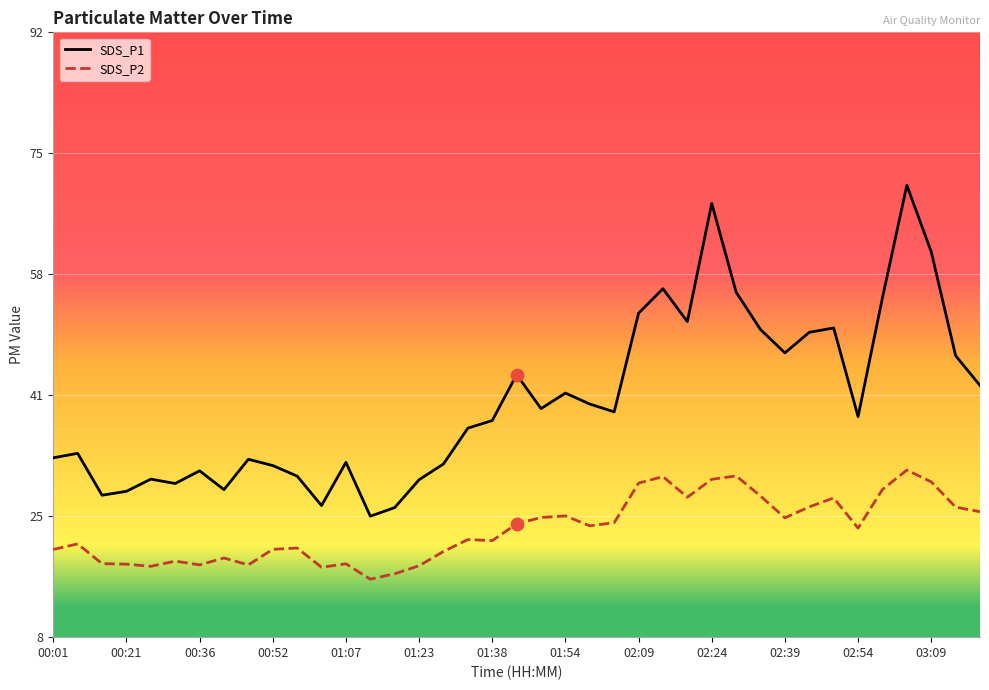

What is the total value across all series at 00:01?

52.9